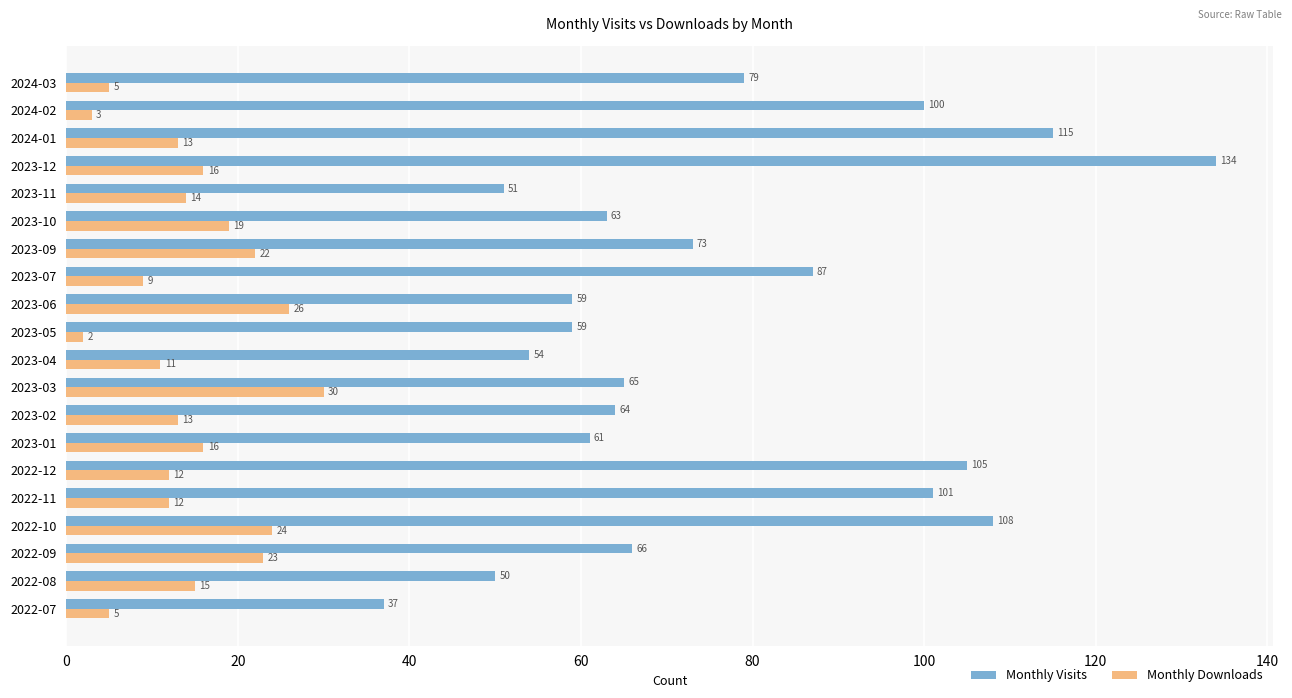

What is the sum of all Monthly Visits values?

1531